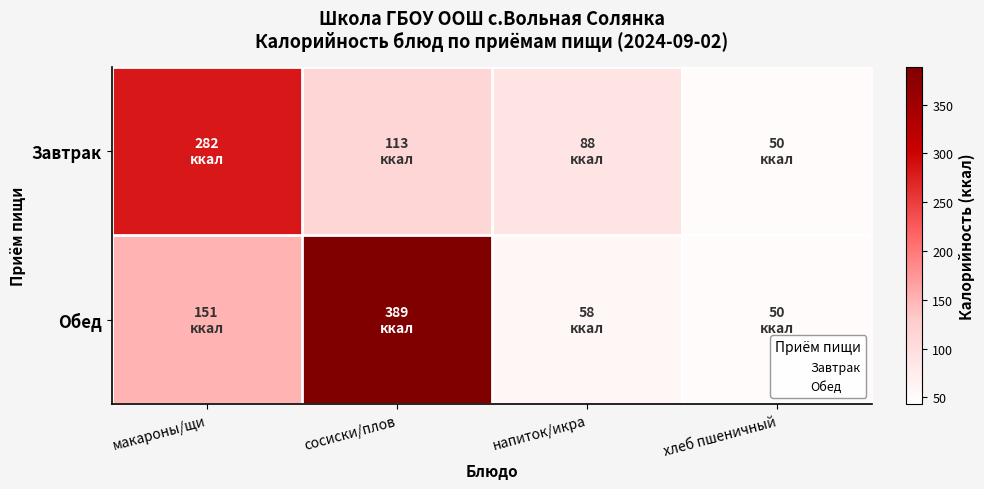

What is the total value across all series at напиток/икра?

146